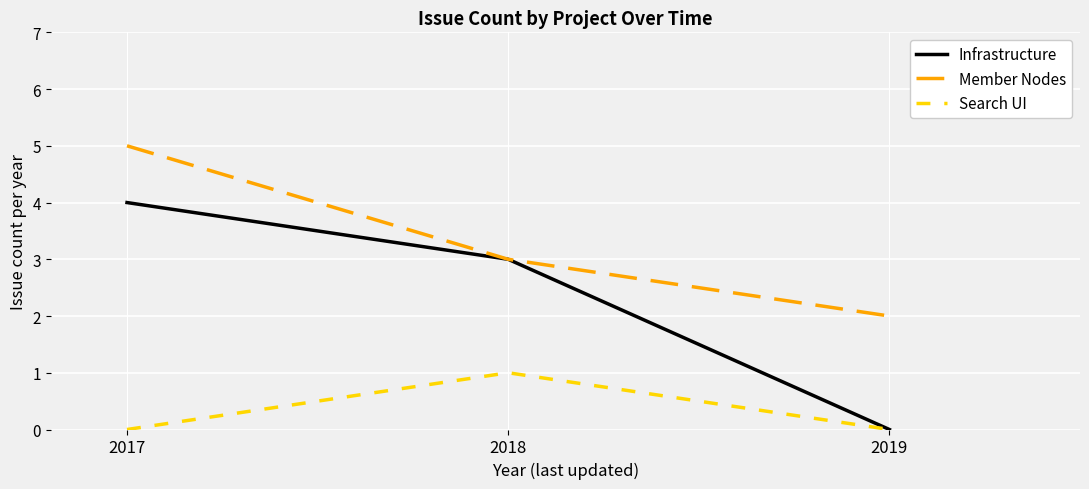

Which series changed the most between 2017 and 2019?

Infrastructure